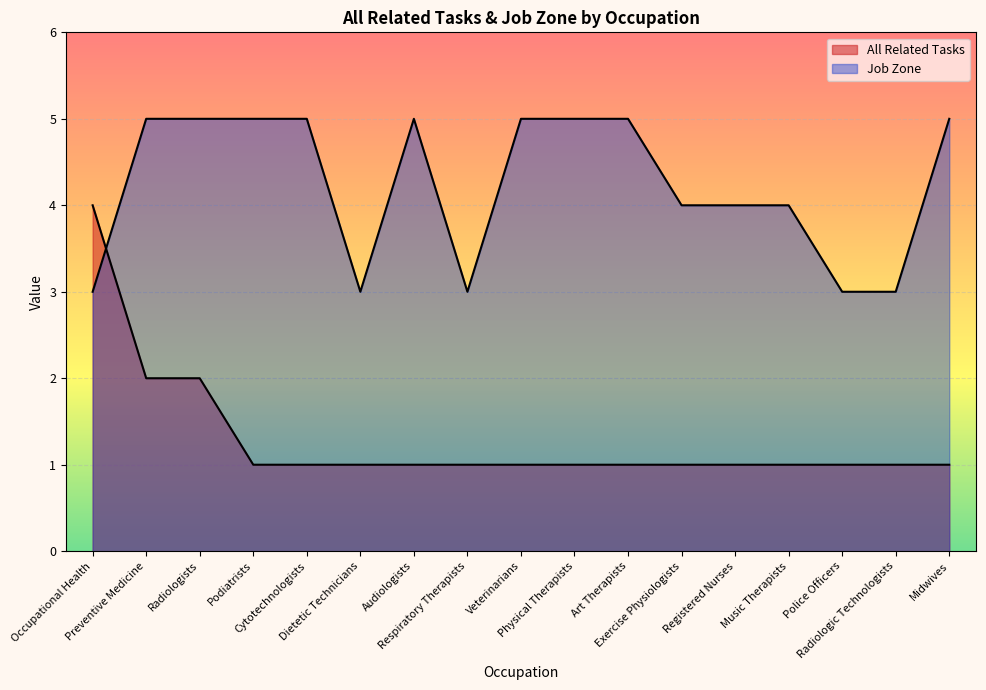

What is the sum of the Job Zone values at Physical Therapists and Podiatrists?

10